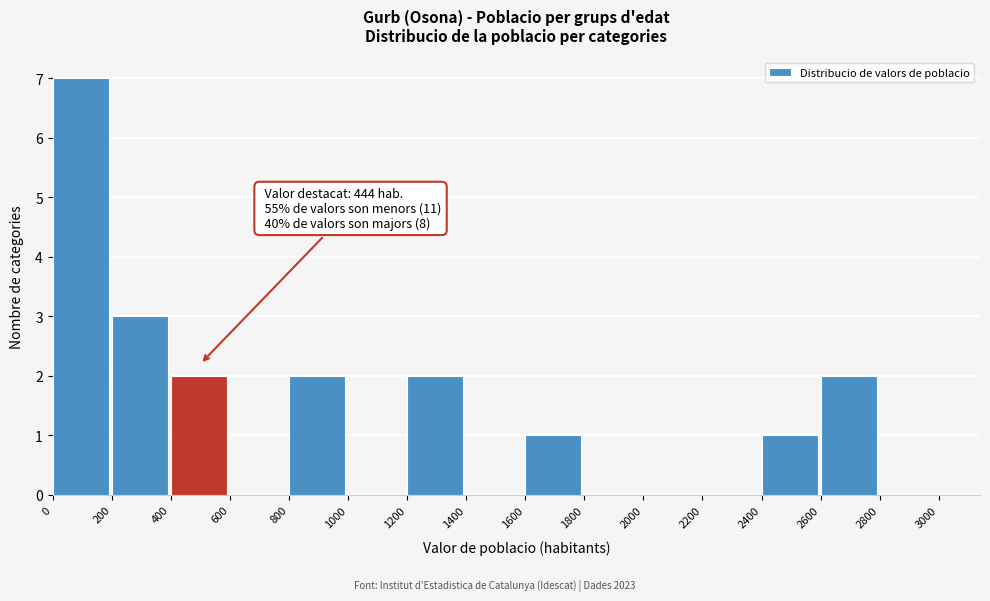

Over which range of the x-axis is the bar tallest?

0 to 200